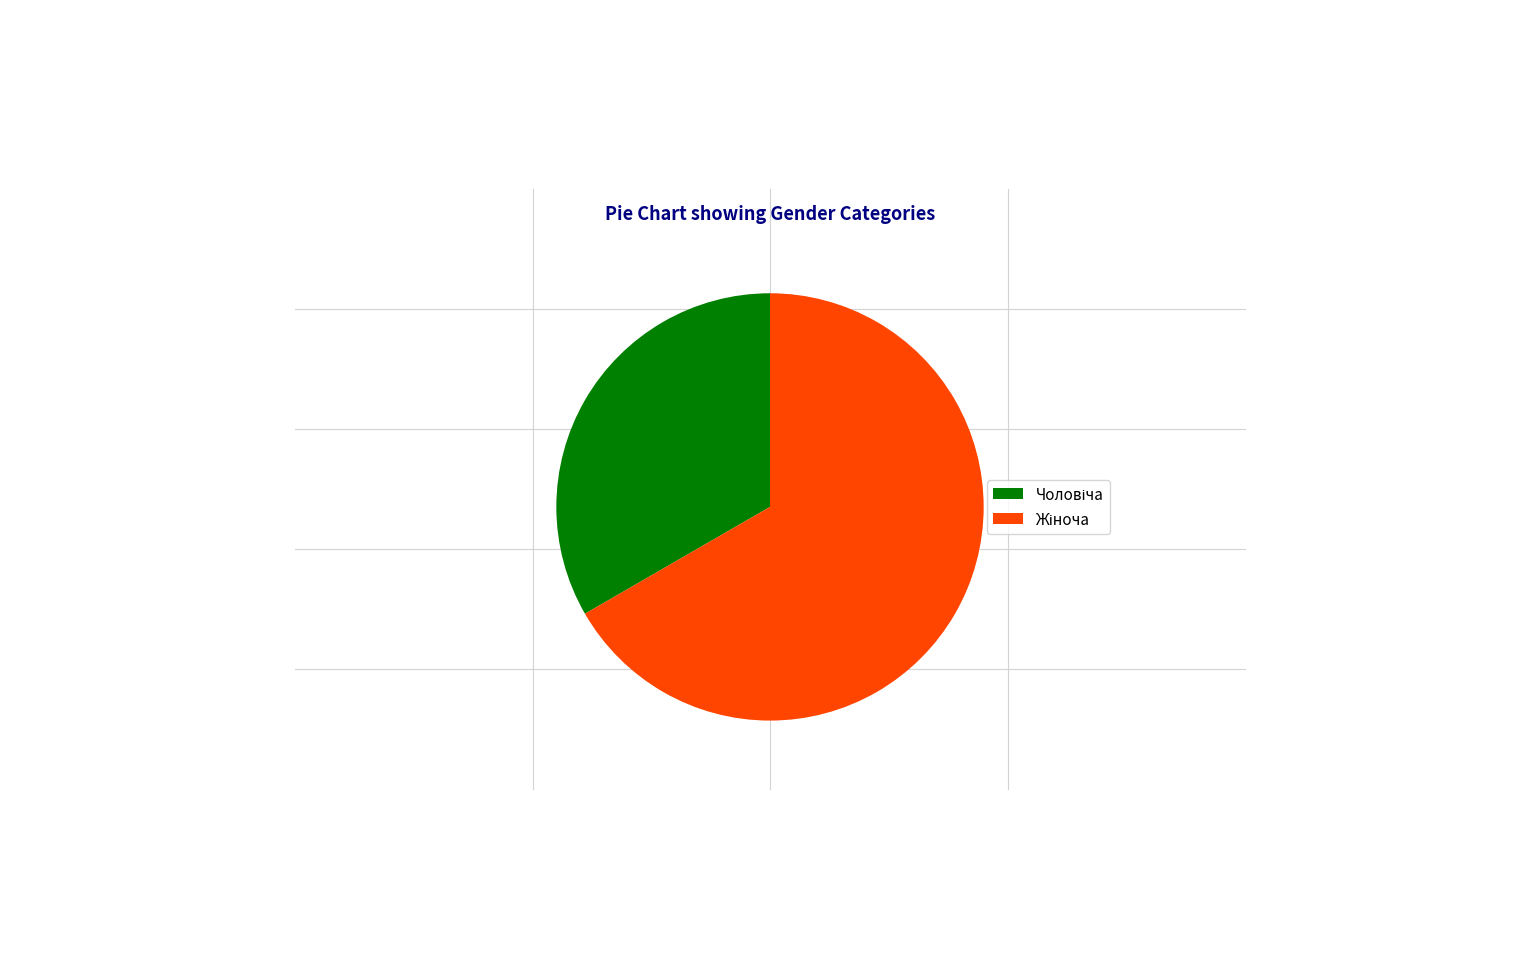

Count the number of slices in the pie.

2